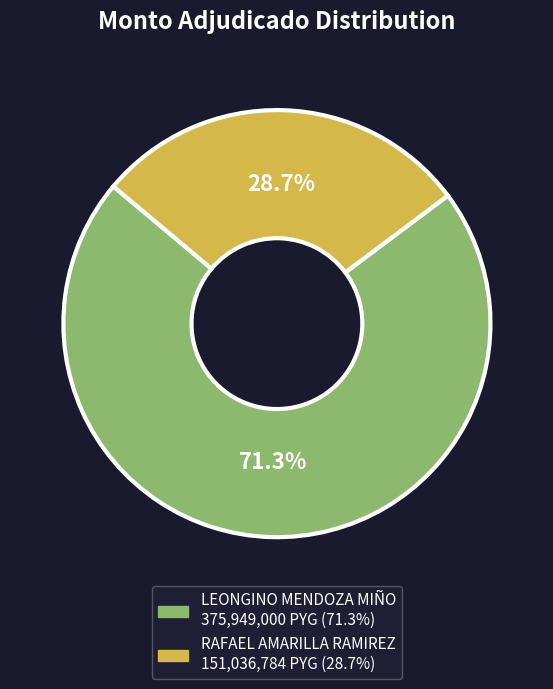

Between RAFAEL AMARILLA RAMIREZ and LEONGINO MENDOZA MIÑO, which is larger?

LEONGINO MENDOZA MIÑO